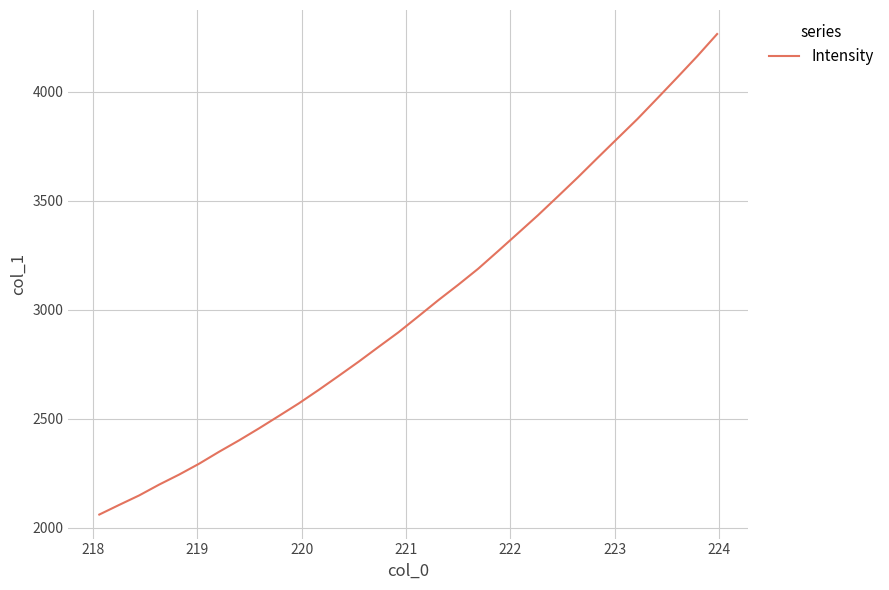

What is the maximum value shown in the chart?

4264.3